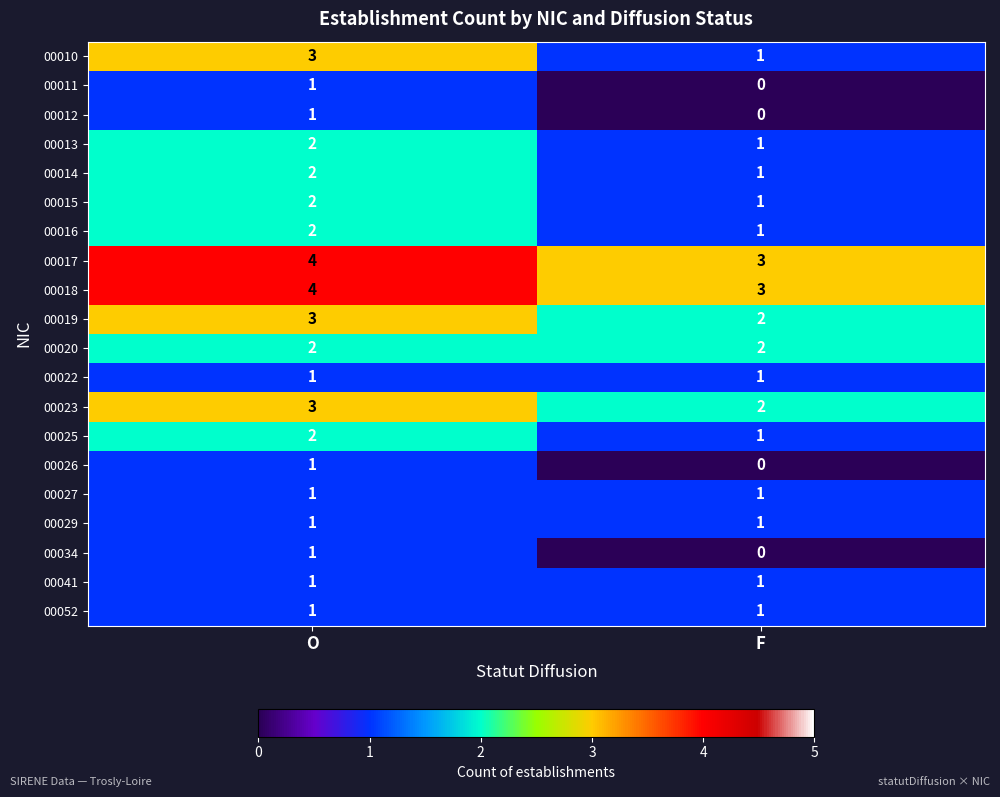

Where is 00025 nearest to the value 1?

F